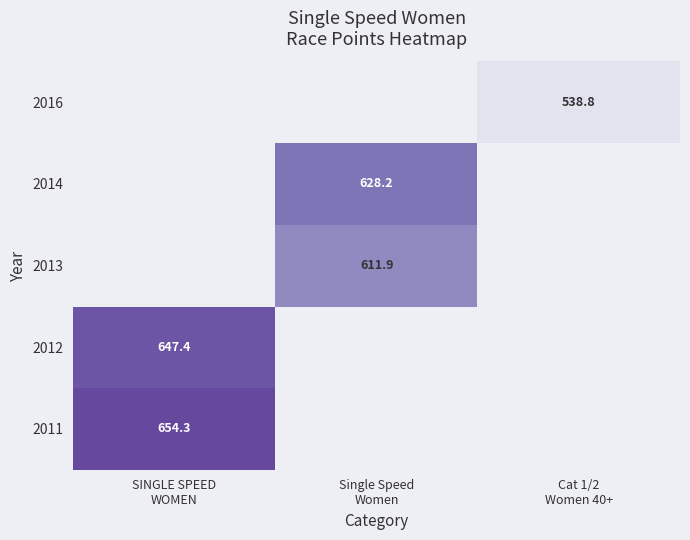

What is the highest value of the 2011 series?

654.3